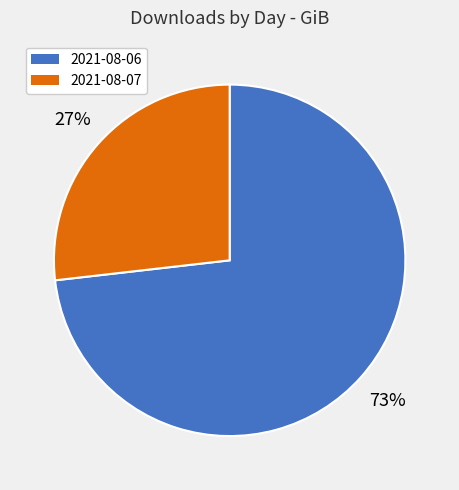

Which slice represents more than half of the pie?

2021-08-06